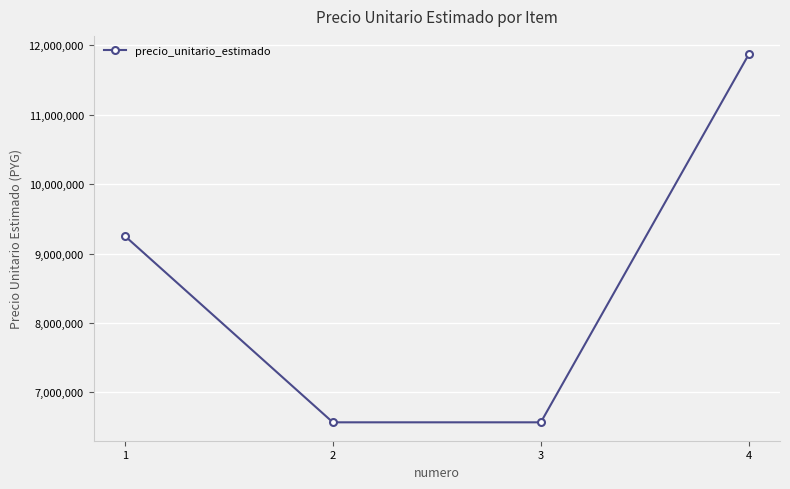

Reading left to right, transcribe all the data shown in this chart.

9254718	6569301	6569301	11872586